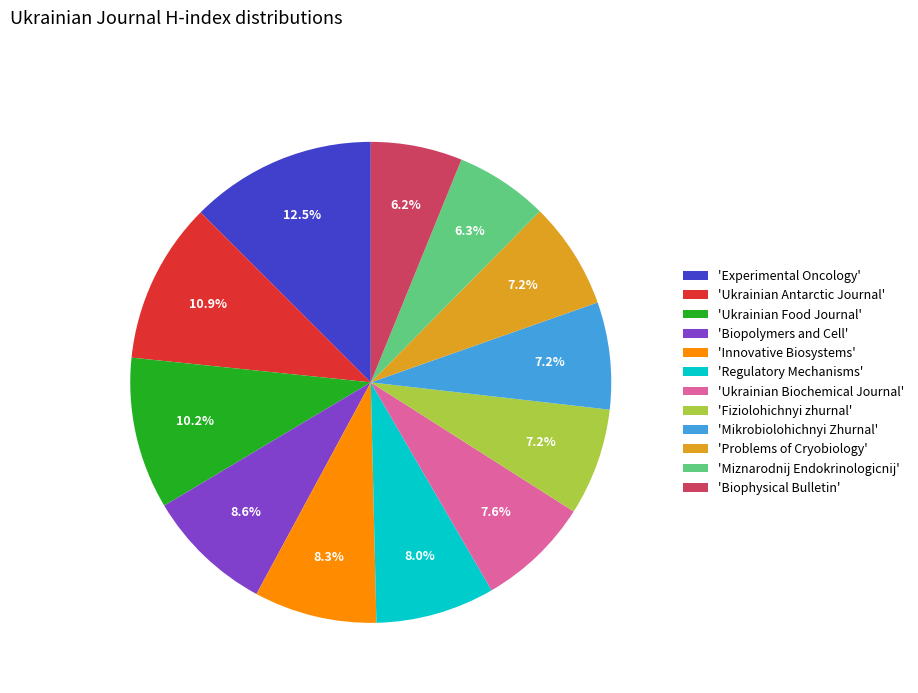

Does any single category account for the majority?

No